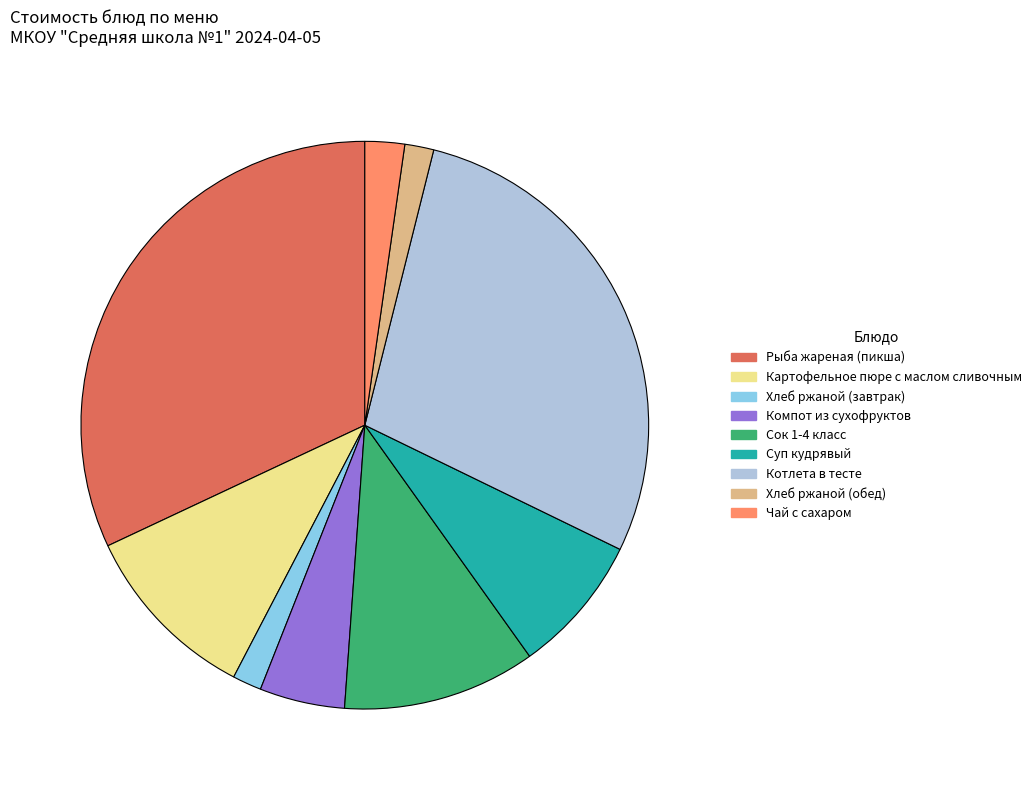

Is Рыба жареная (пикша) the majority of the pie?

No